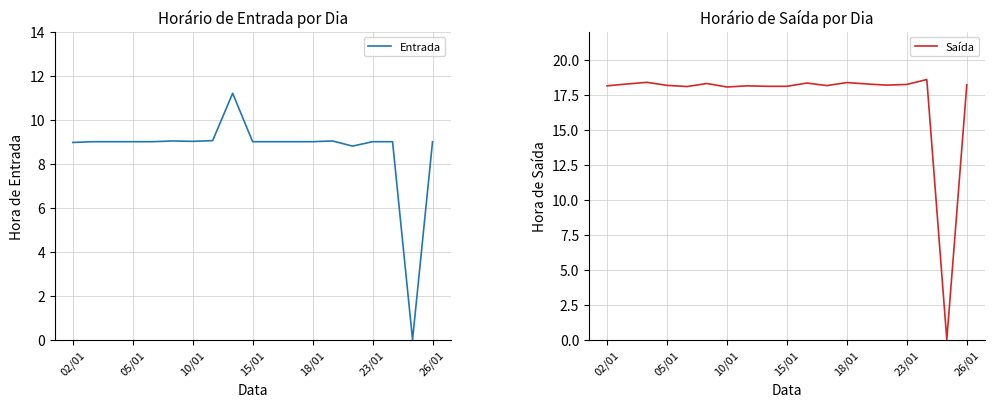

True or false: Saída has a value of 18.1 at 02/01.

True